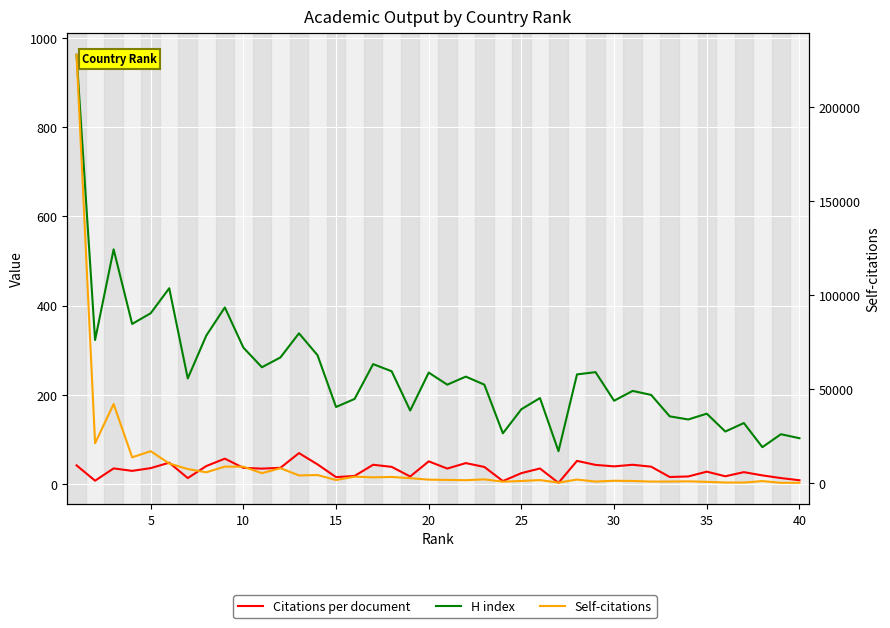

What is the value of the H index point at the 8th from the left?

333.0